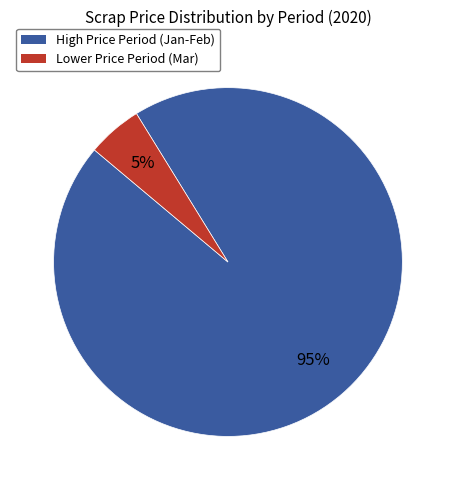

Count the number of slices in the pie.

2